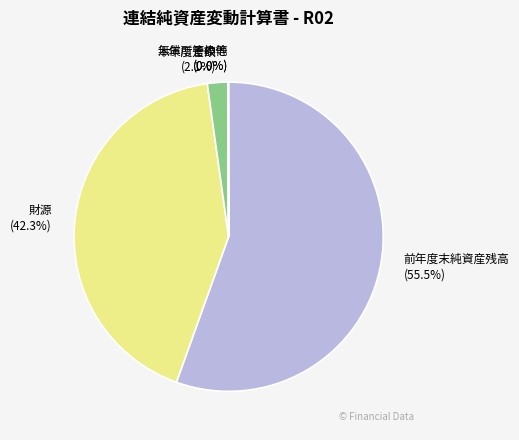

Does 前年度末純資産残高 account for over 50% of the chart?

Yes